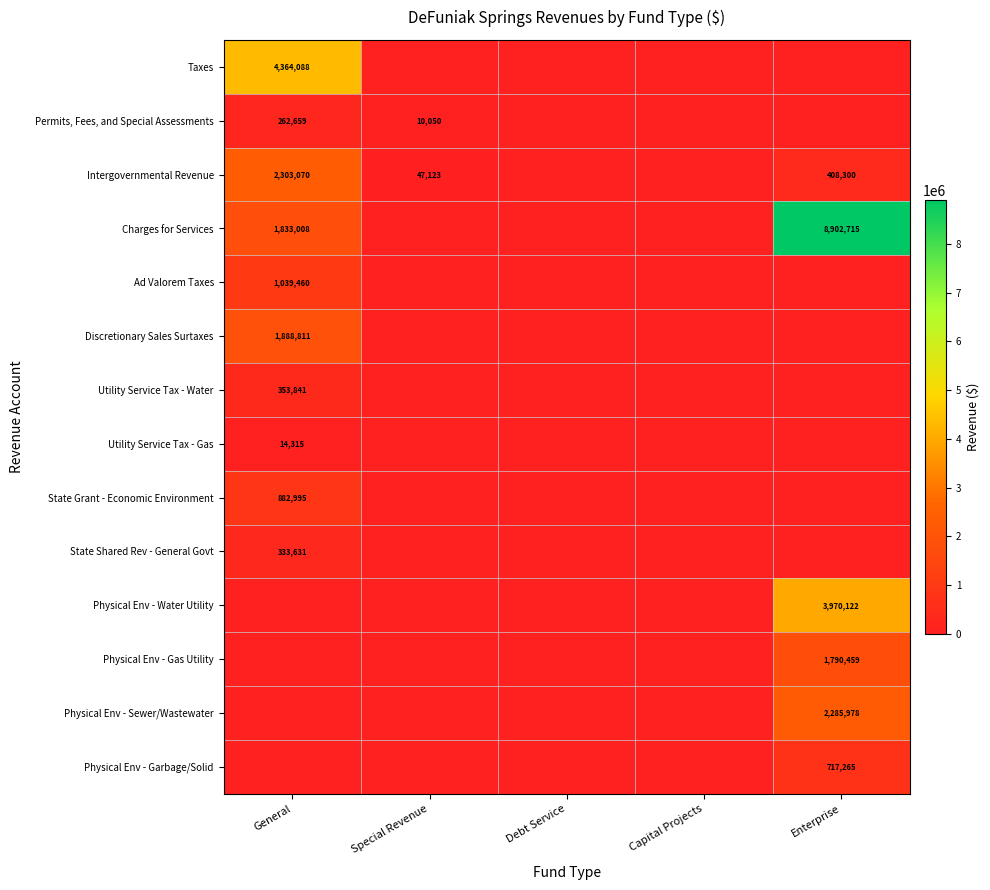

How many data points does each series have?

5